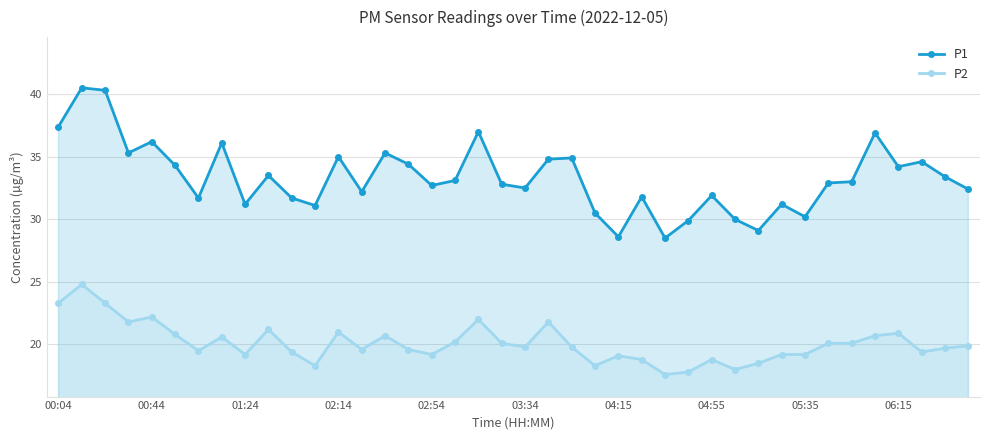

How many series are shown in this chart?

2